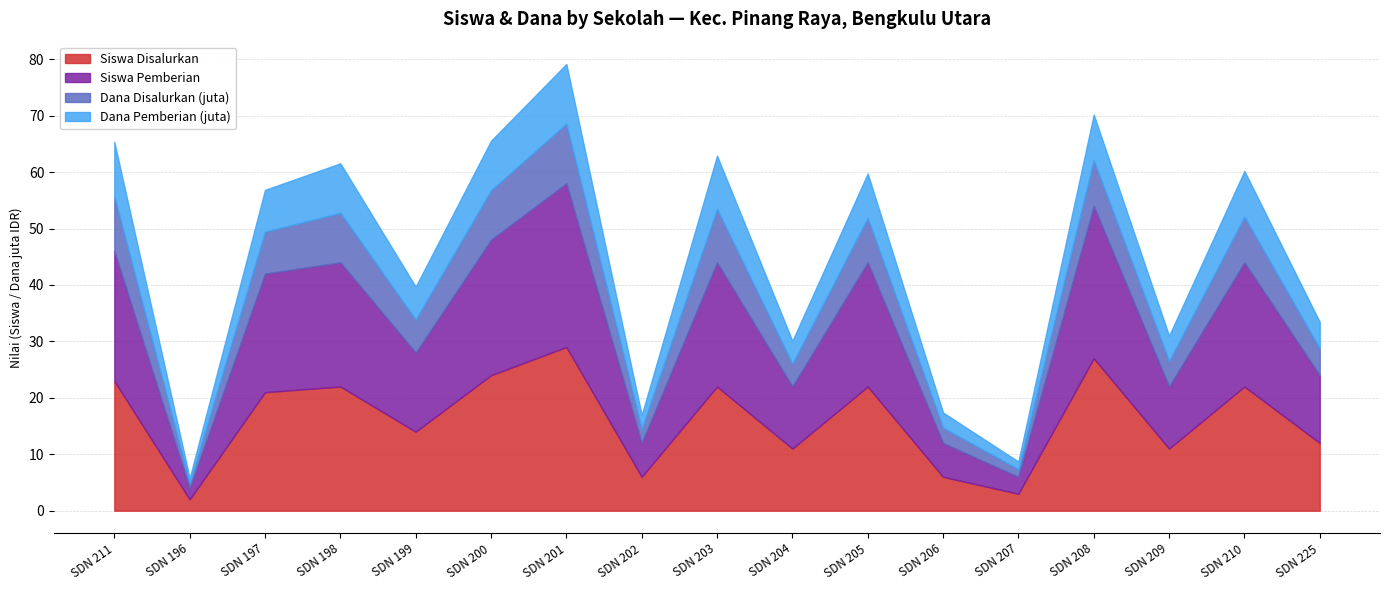

How many data points does each series have?

17